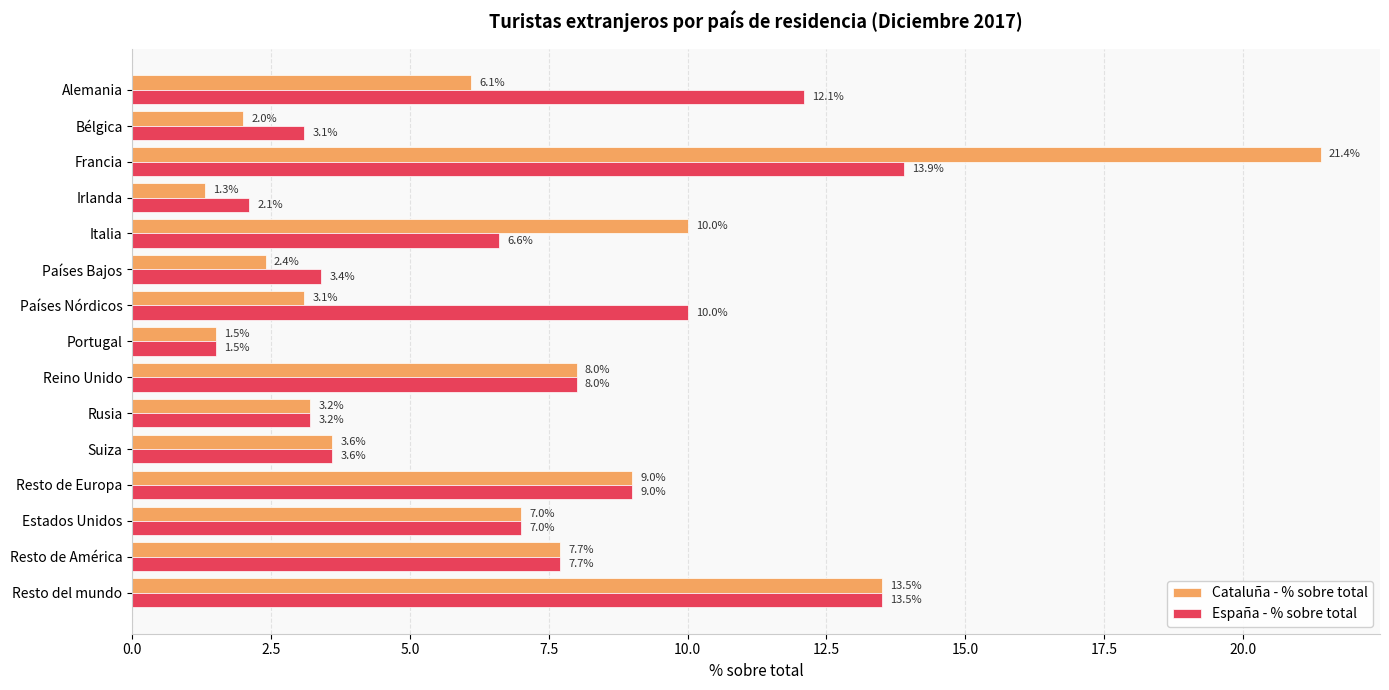

At which label is Cataluña - % sobre total closest to 11?

Italia